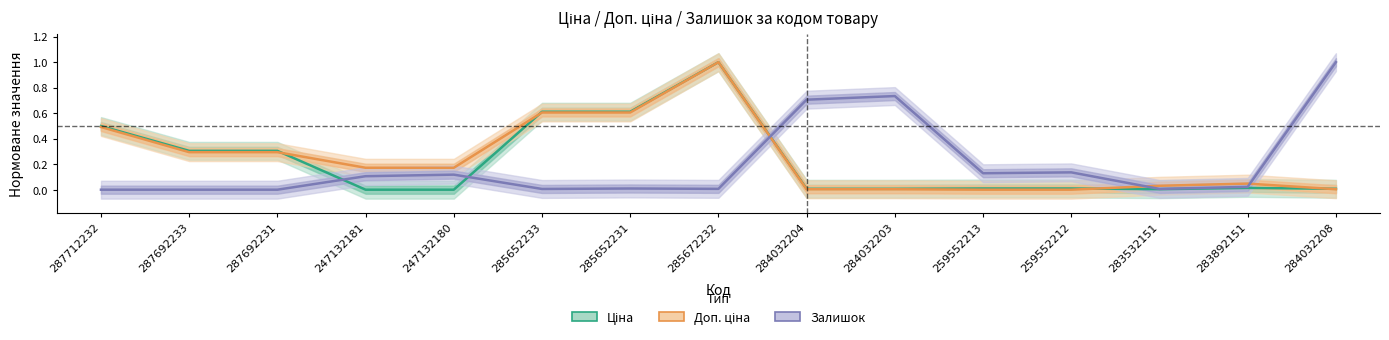

Which series has the largest range (max minus min)?

Ціна